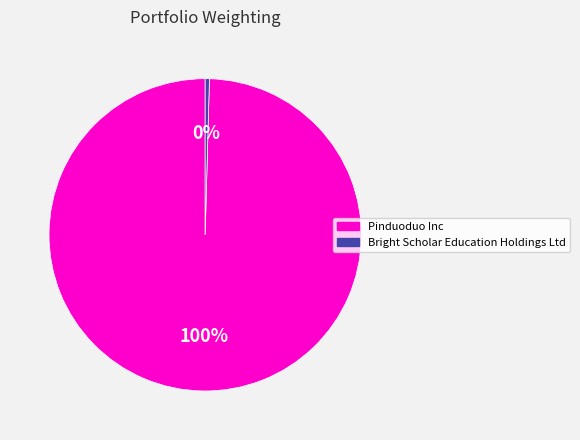

What is the largest slice in the pie chart?

Pinduoduo Inc